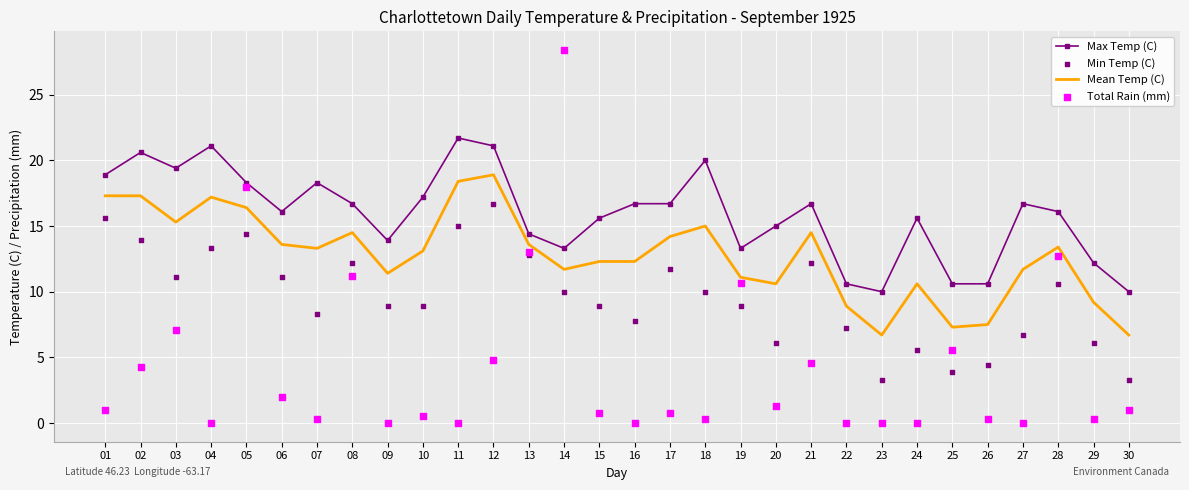

Which series has the largest total across all categories?

Max Temp (C)